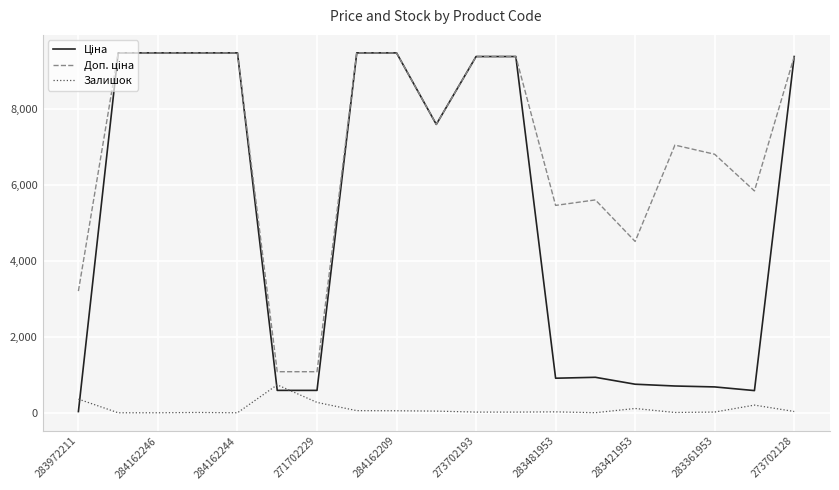

What is the greatest value displayed?

9480.1